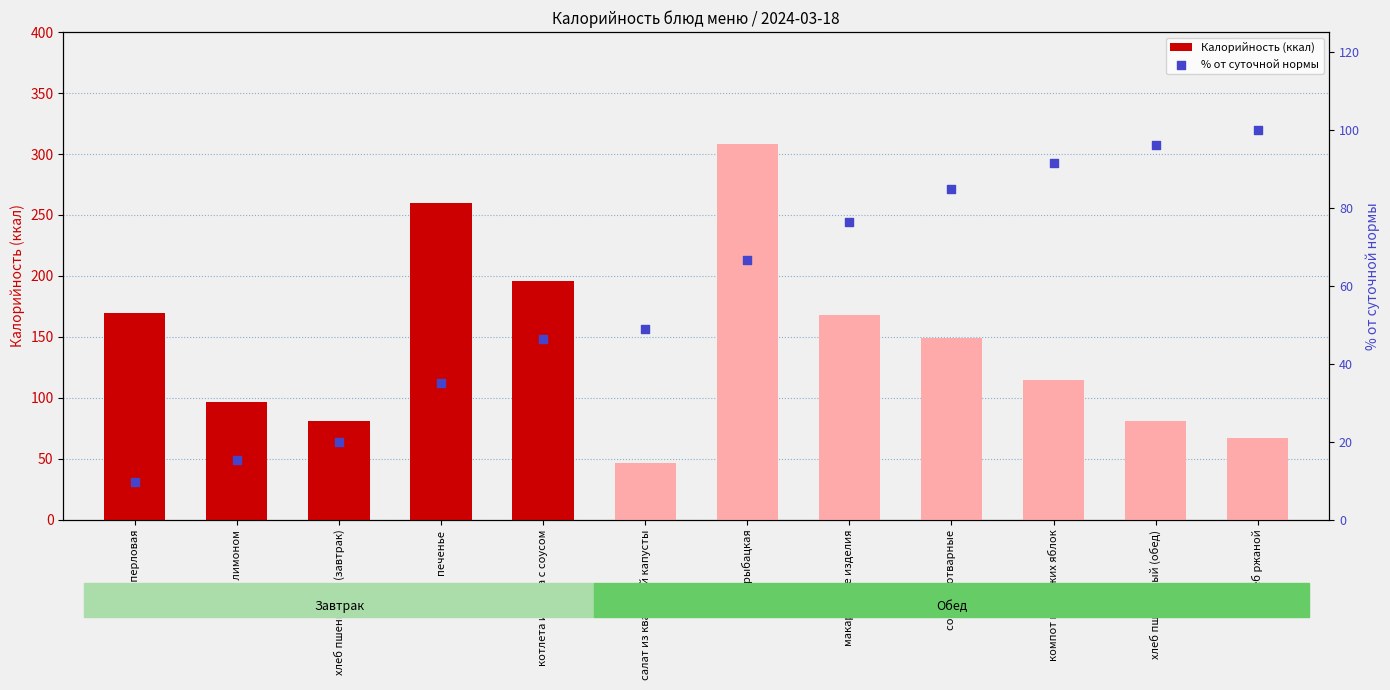

Which series has the largest Y range (max minus min)?

Калорийность (ккал)